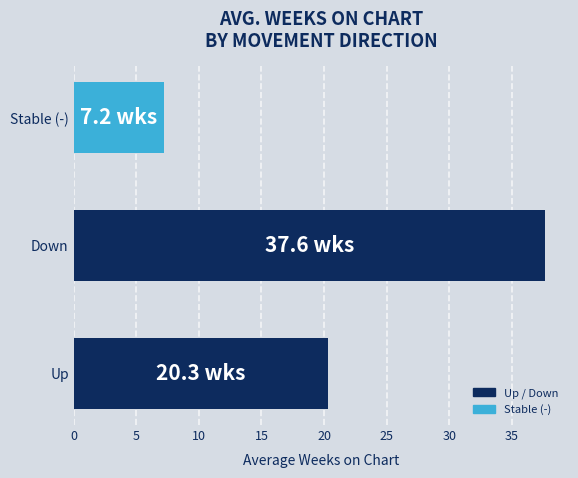

True or false: the data shows 7.2 at Stable (-).

True